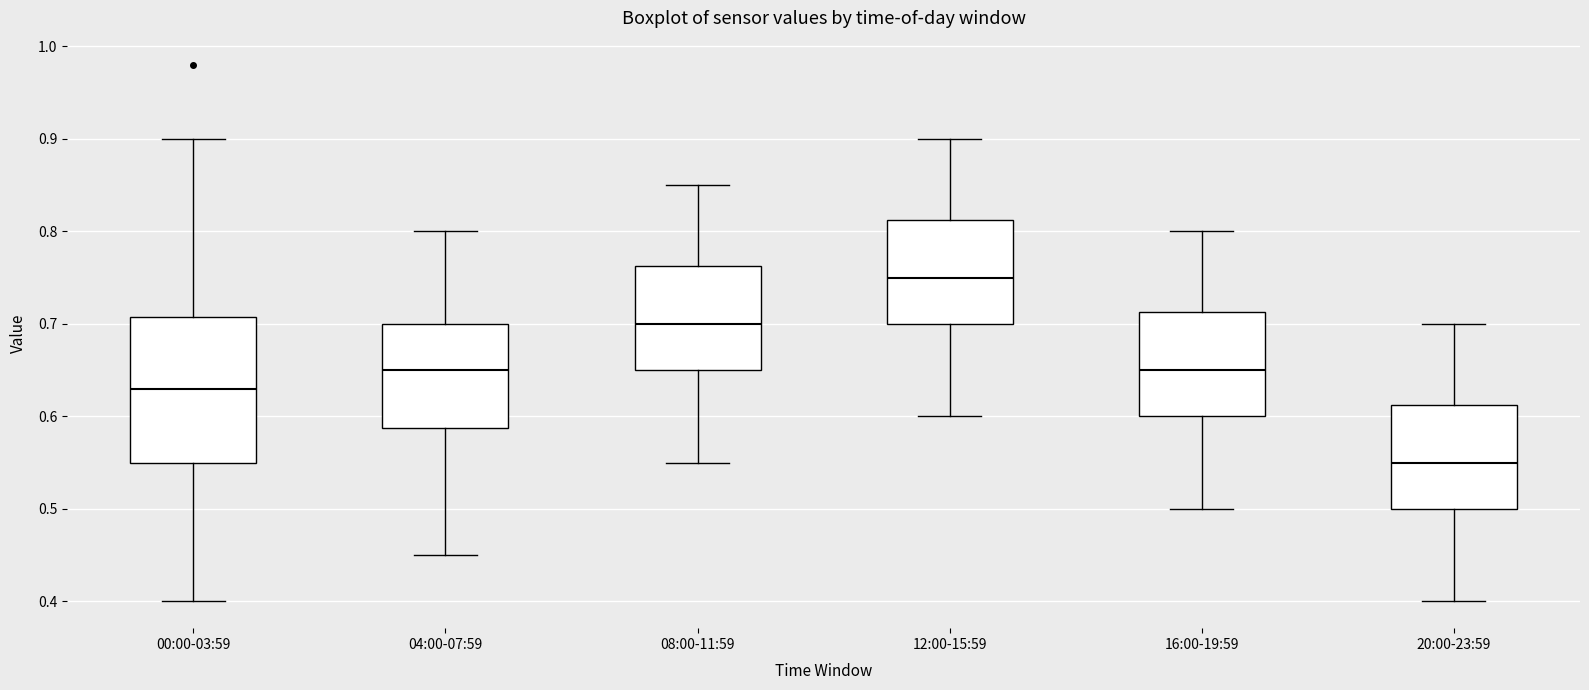

Reading left to right, read every box against the y-axis: the position of its median line, the range the box covers, and the ends of its whiskers. The values are not printed on the chart, so give them approximately, as read against the axis.

00:00-03:59: median 0.63, box 0.55 to 0.71, whiskers 0.40 to 0.90
04:00-07:59: median 0.65, box 0.59 to 0.70, whiskers 0.45 to 0.80
08:00-11:59: median 0.70, box 0.65 to 0.76, whiskers 0.55 to 0.85
12:00-15:59: median 0.75, box 0.70 to 0.81, whiskers 0.60 to 0.90
16:00-19:59: median 0.65, box 0.60 to 0.71, whiskers 0.50 to 0.80
20:00-23:59: median 0.55, box 0.50 to 0.61, whiskers 0.40 to 0.70